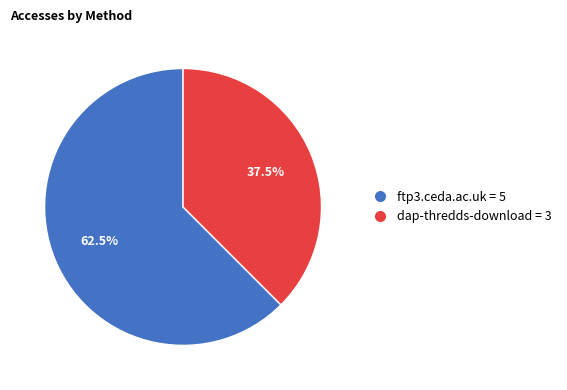

The dap-thredds-download slice represents 47% of the pie. True or false?

False